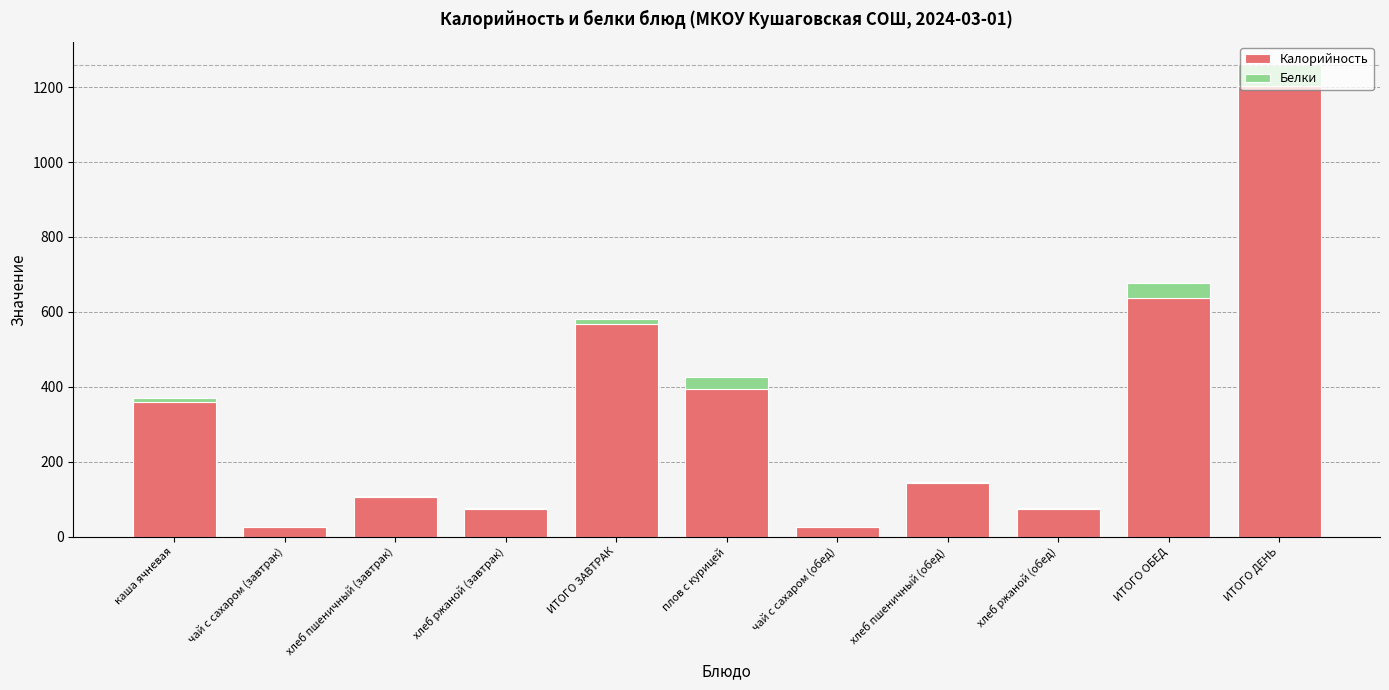

What is the highest value of the Калорийность series?

1203